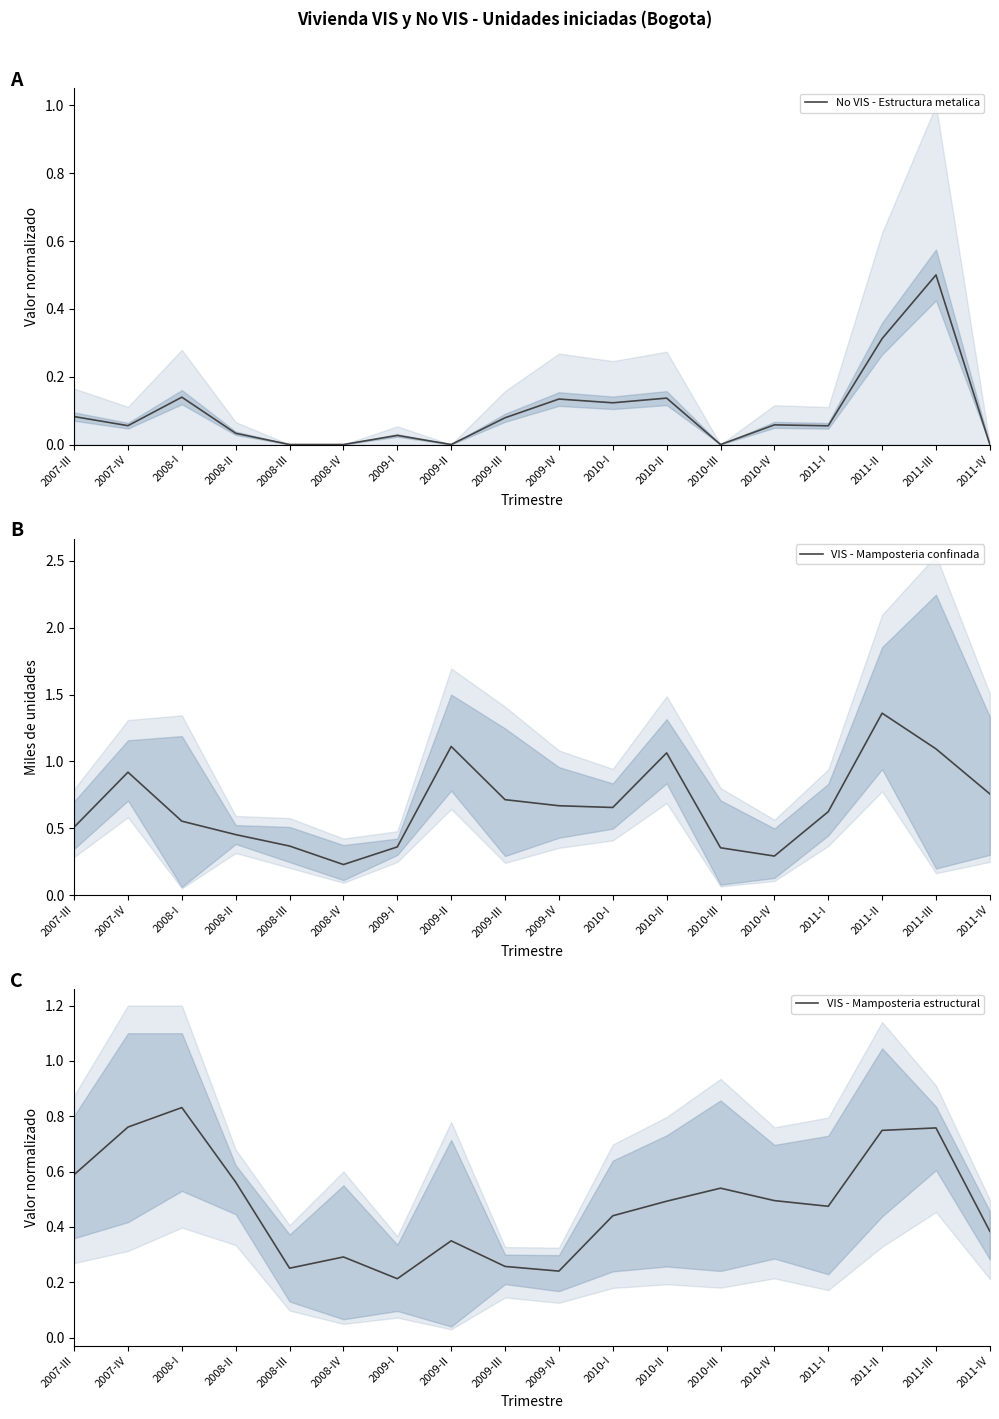

What is the maximum value for VIS - Mamposteria confinada?

1.4